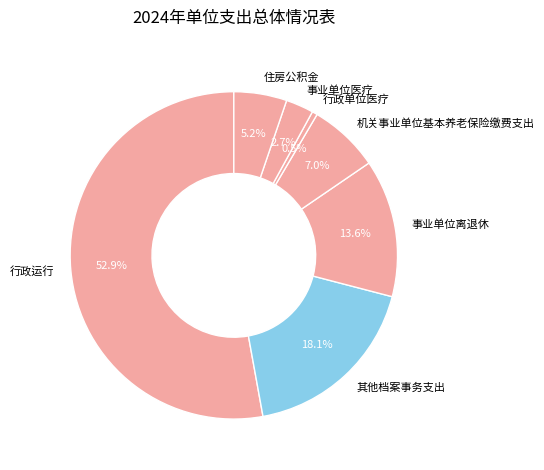

Combined, do 事业单位医疗 and 其他档案事务支出 account for over 50%?

No